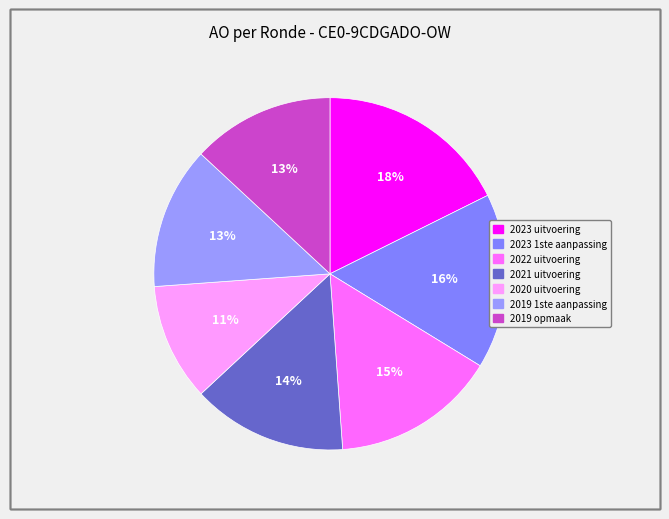

What percentage is NOT represented by 2023 1ste aanpassing?

83.9%